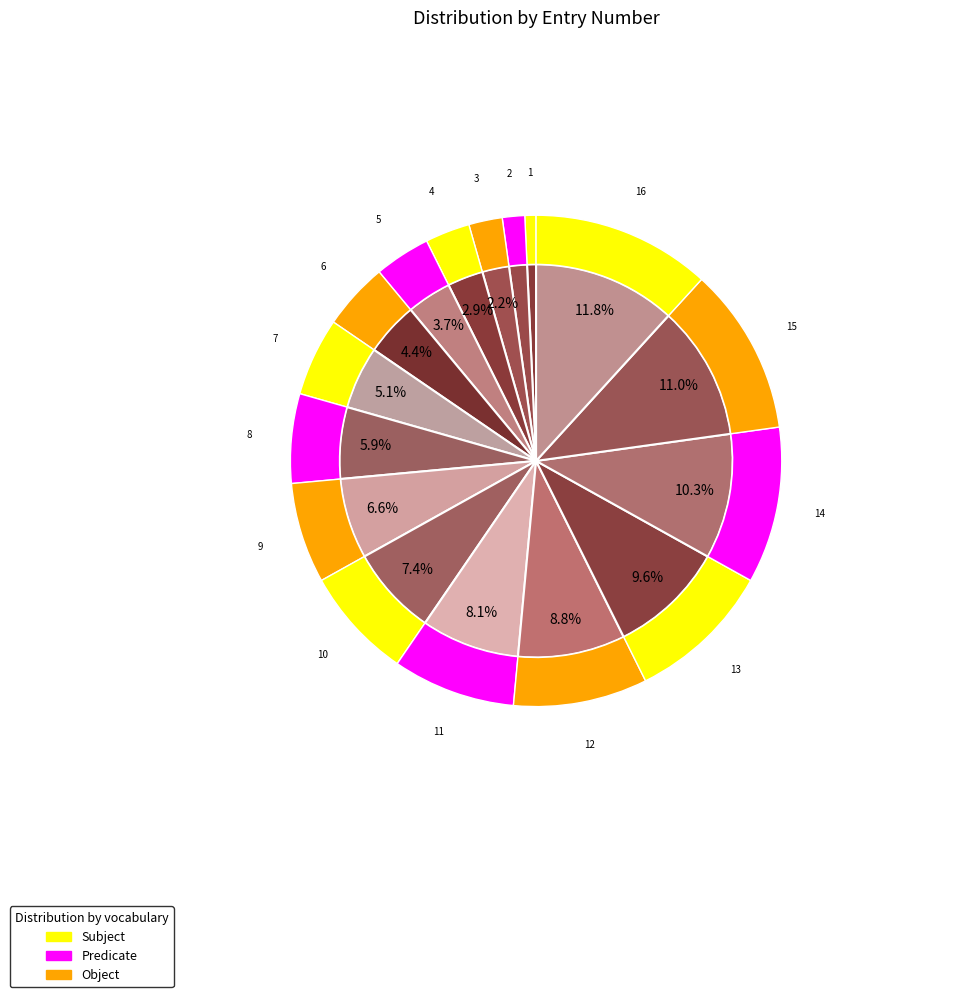

Is the sum of 9 and 3 greater than half?

No